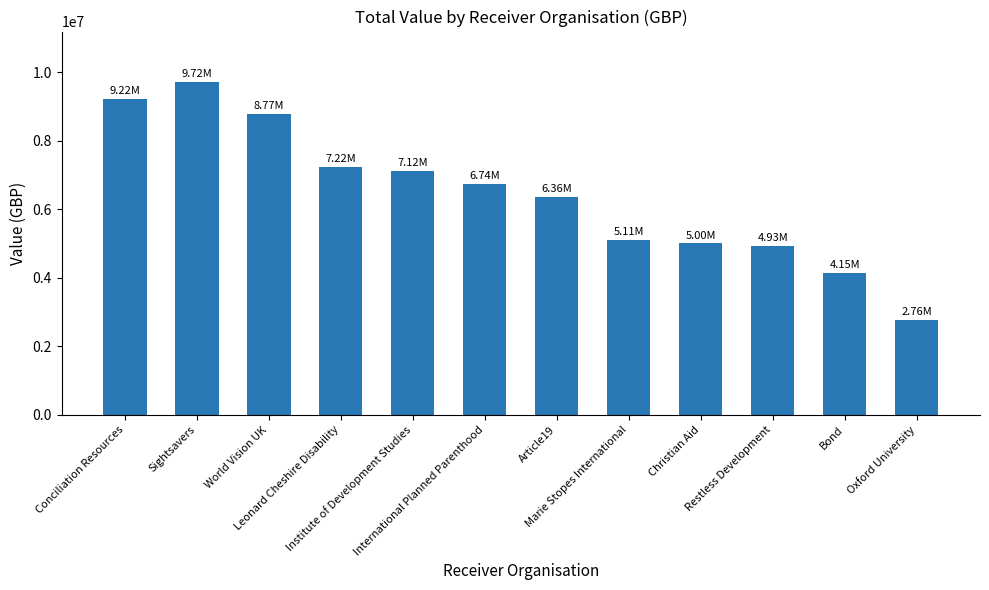

How many bars are there in total?

12